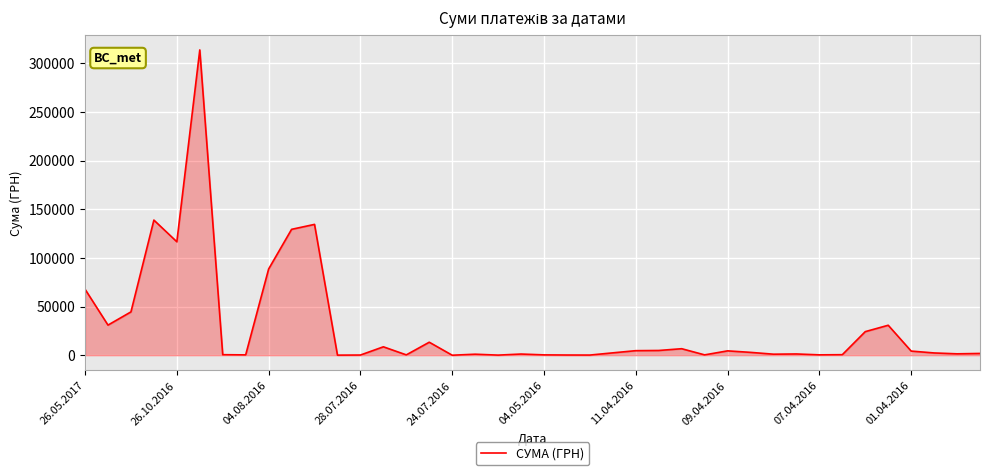

What is the difference between the maximum and minimum values?

313782.4